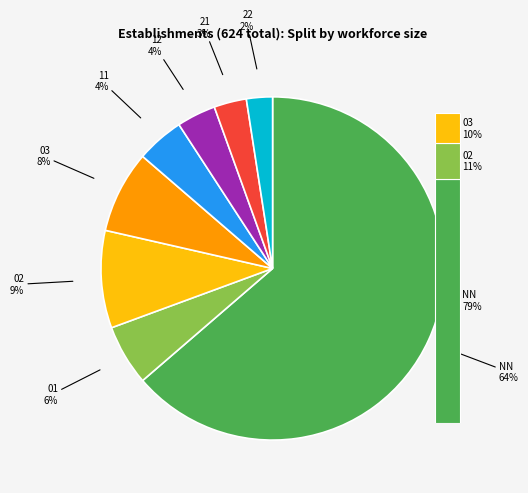

What is the majority slice?

NN